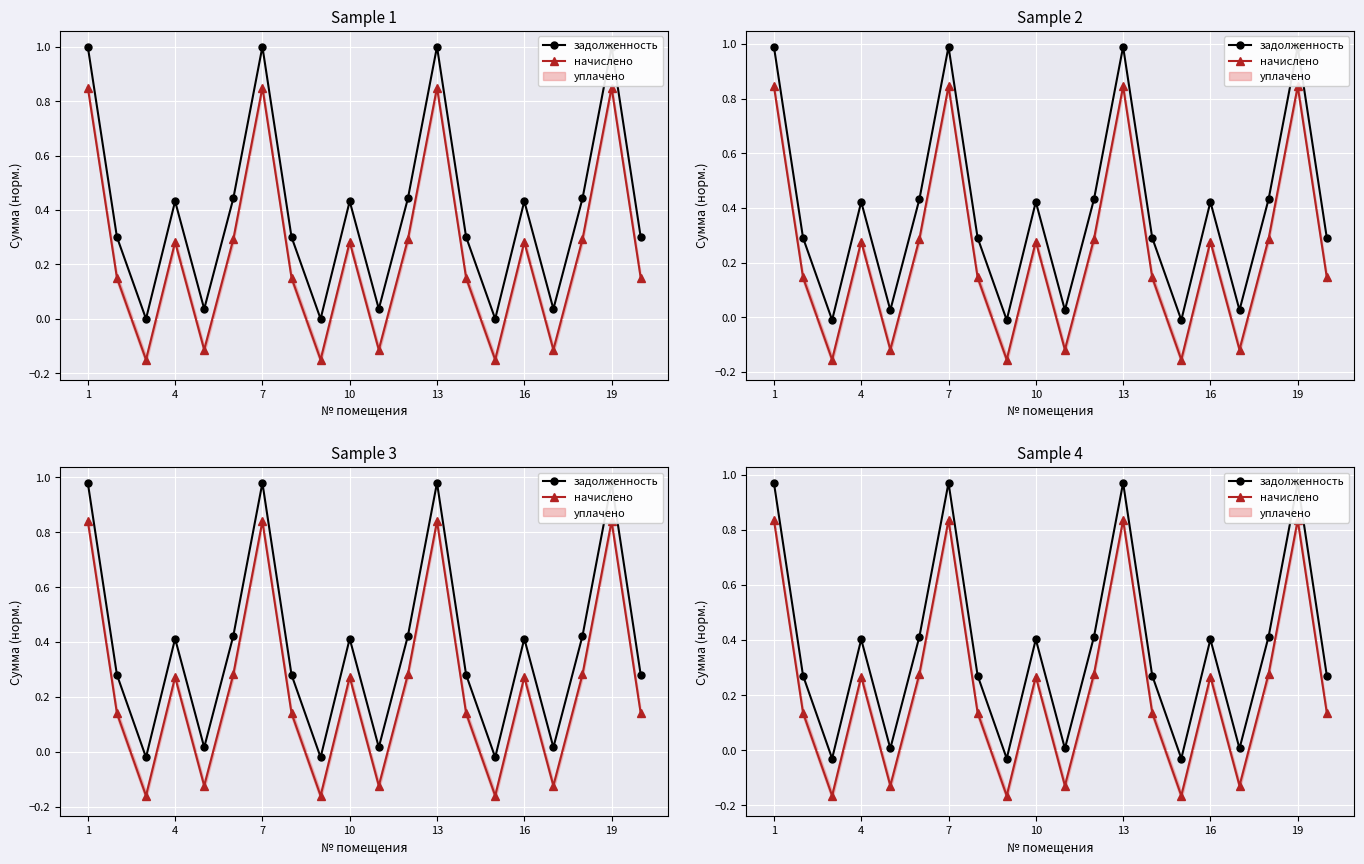

Which series has the largest range (max minus min)?

задолженность